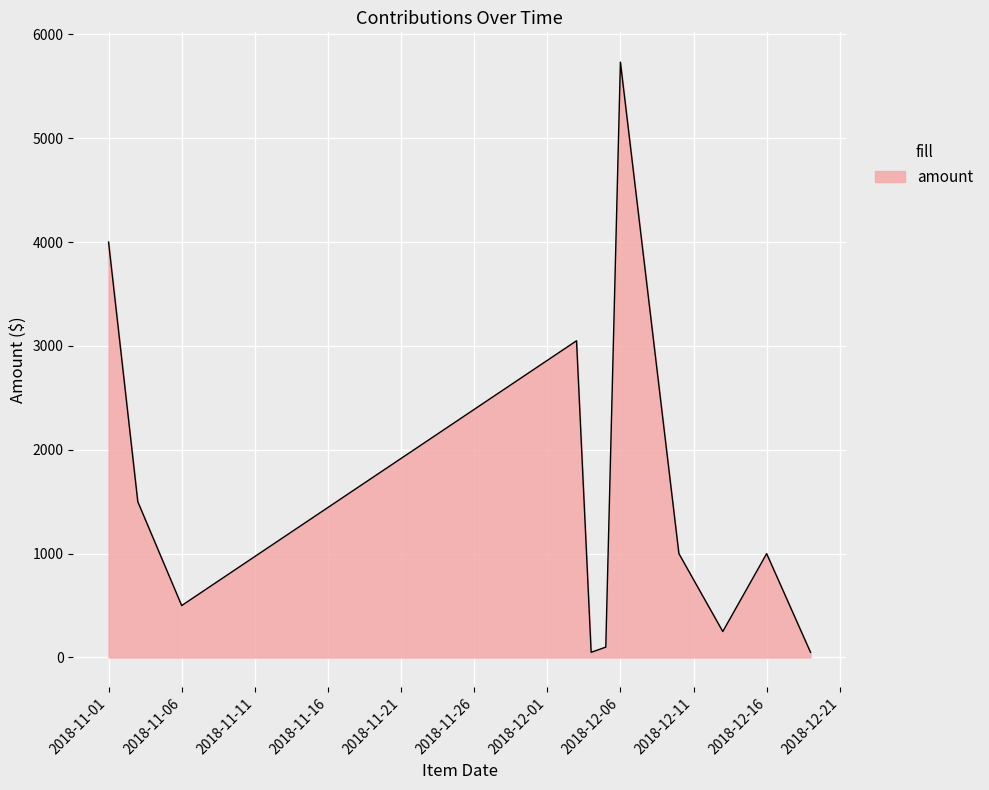

What is the greatest value displayed?

5733.2